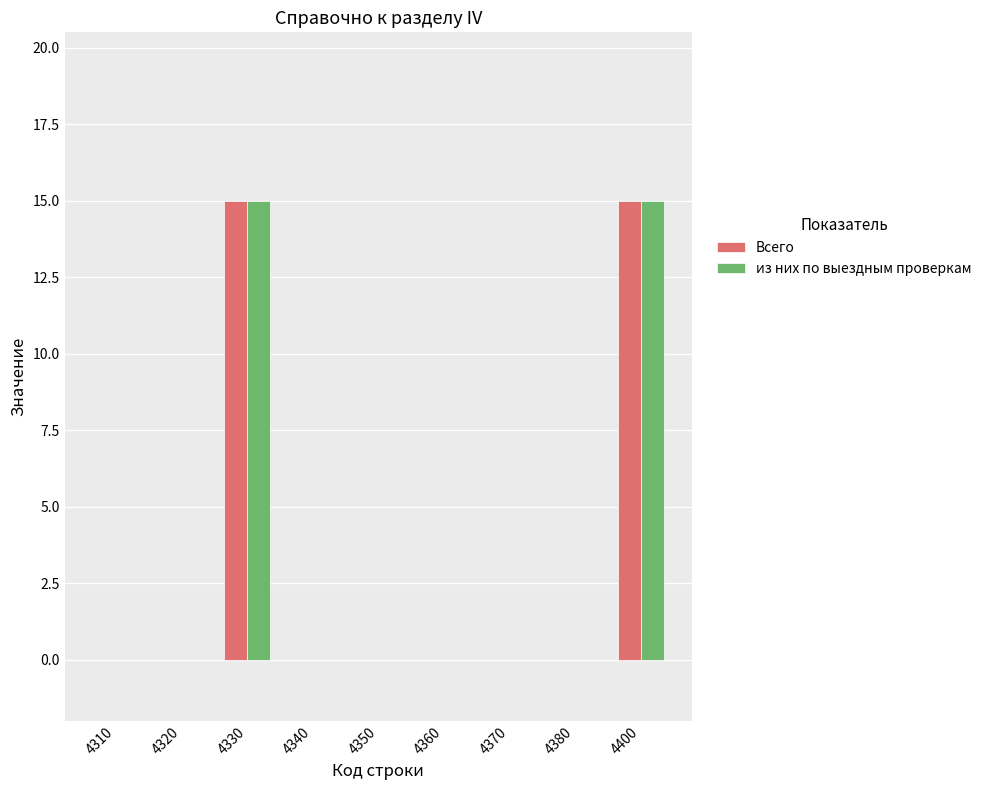

Reading right to left, list all the values displayed in this chart.

Всего: 15	0	0	0	0	0	15	0	0
из них по выездным проверкам: 15	0	0	0	0	0	15	0	0